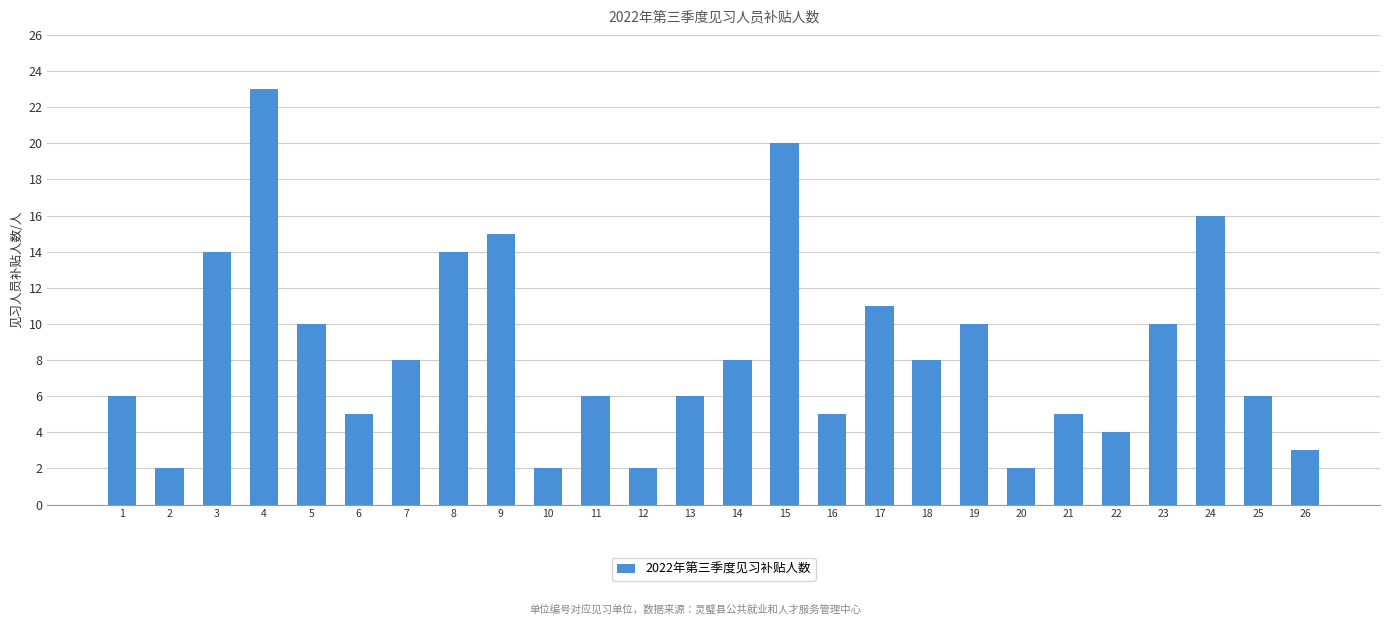

Reading left to right, transcribe all the data shown in this chart.

1=6	2=2	3=14	4=23	5=10	6=5	7=8	8=14	9=15	10=2	11=6	12=2	13=6	14=8	15=20	16=5	17=11	18=8	19=10	20=2	21=5	22=4	23=10	24=16	25=6	26=3